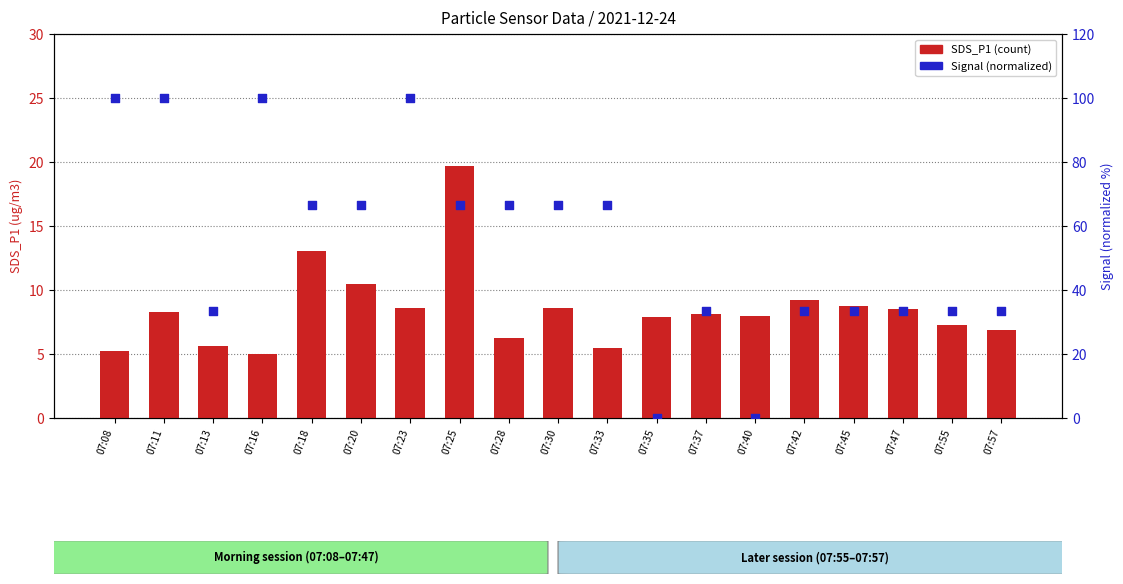

At which category is the sum across all series the highest?

07:23